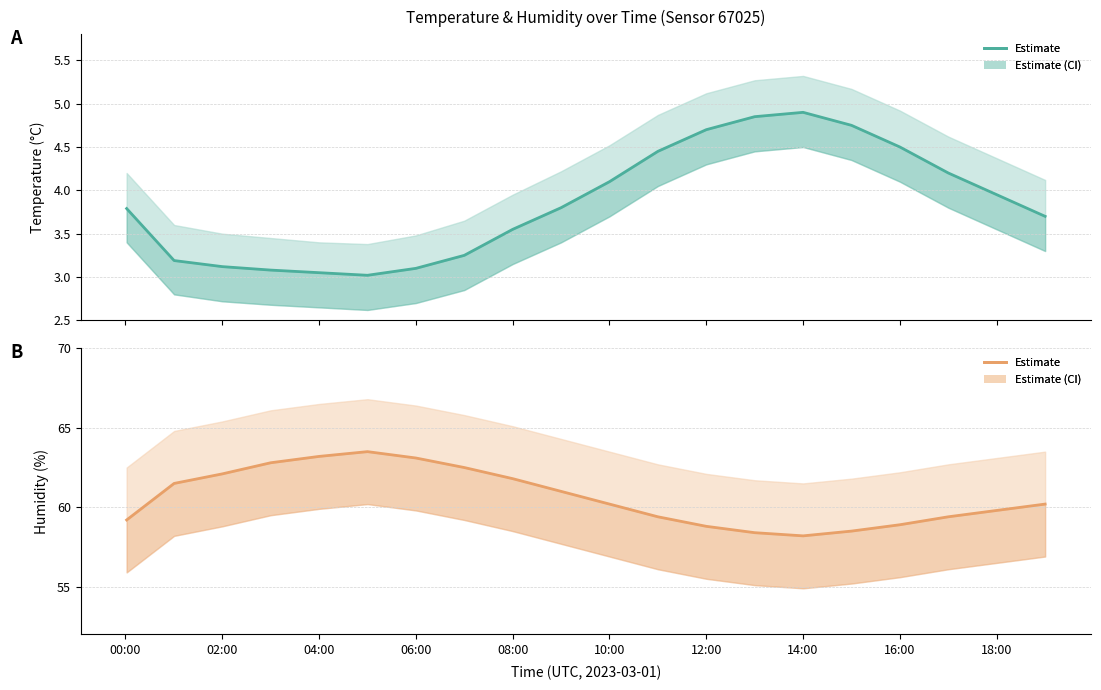

How many interior local peaks does the humidity series have?

1